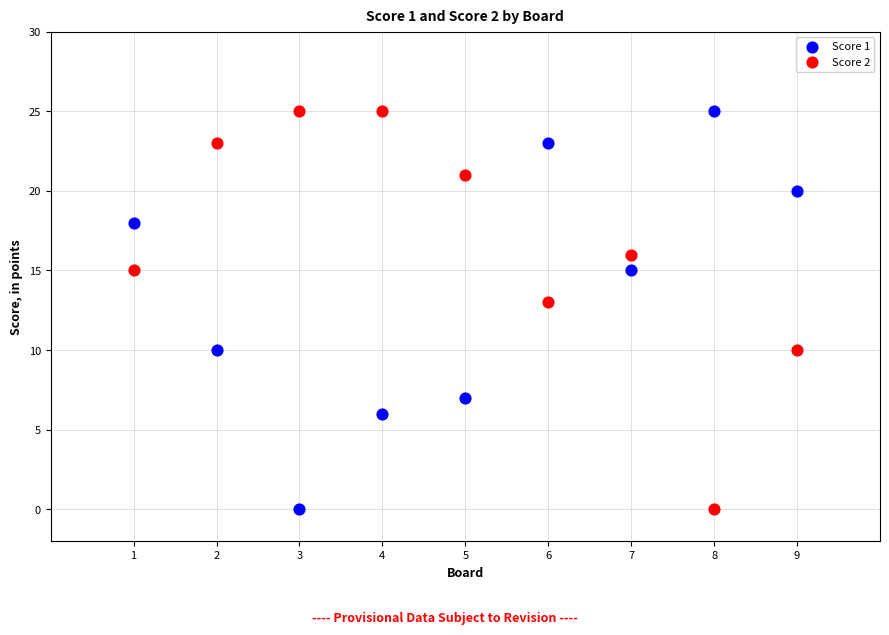

Across all data points, what is the range of X values (max minus min)?

8